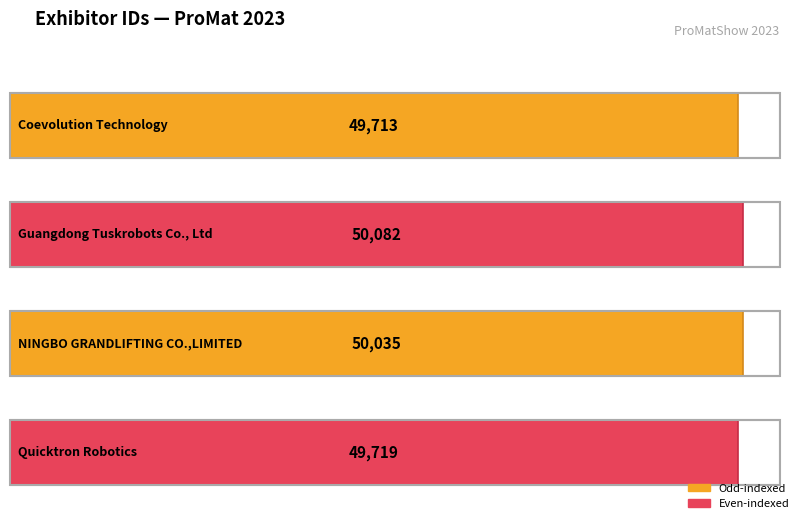

True or false: the data shows 23220 at NINGBO GRANDLIFTING CO.,LIMITED.

False